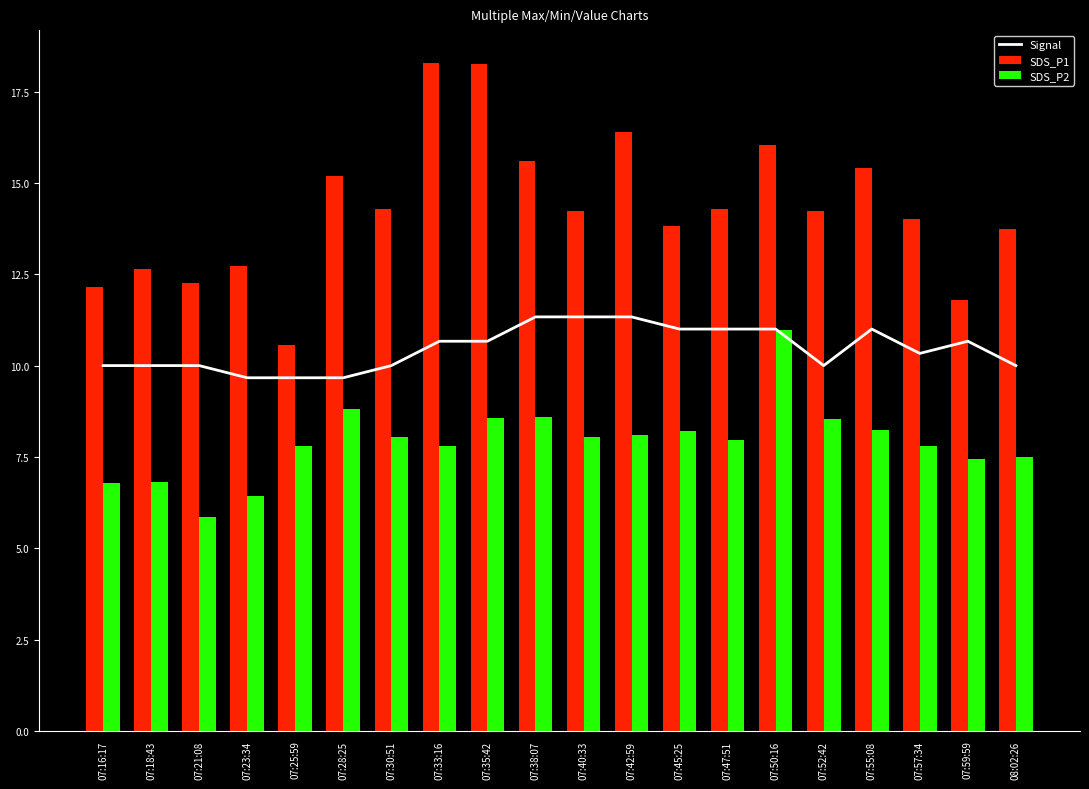

How many distinct data groups are displayed?

3